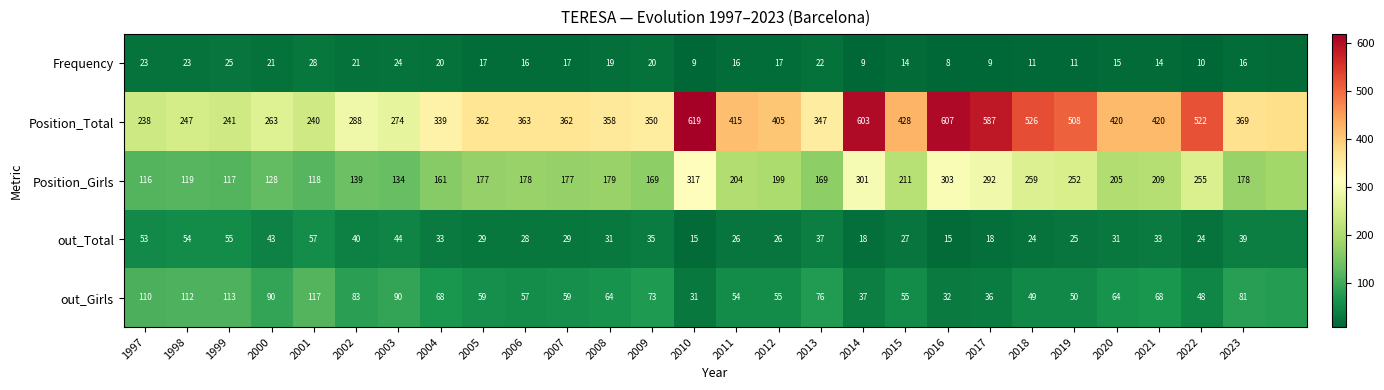

What is the difference between the highest and lowest values at 2012?

388